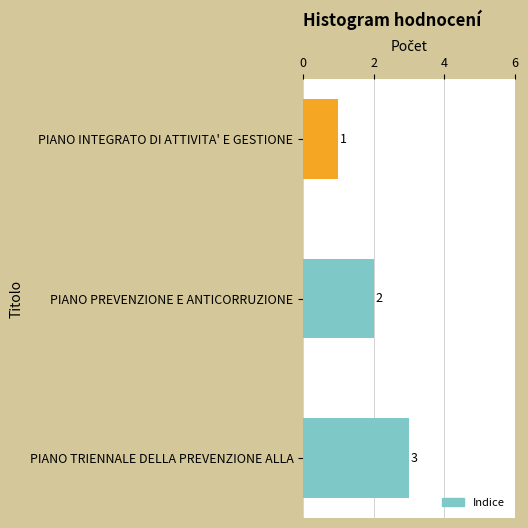

How many data points are less than 2?

1